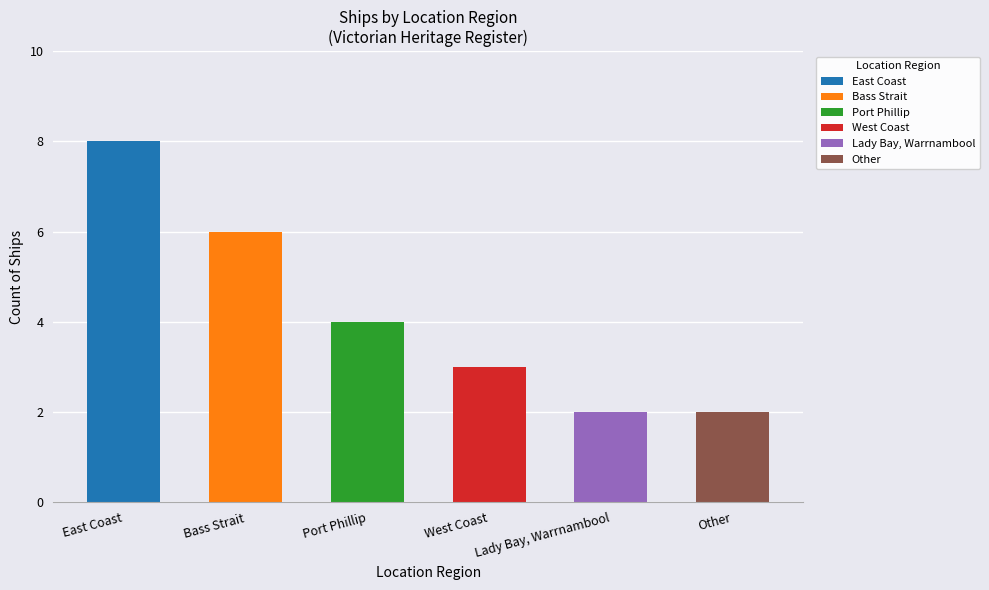

What is the value of the 4th bar from the left?

3